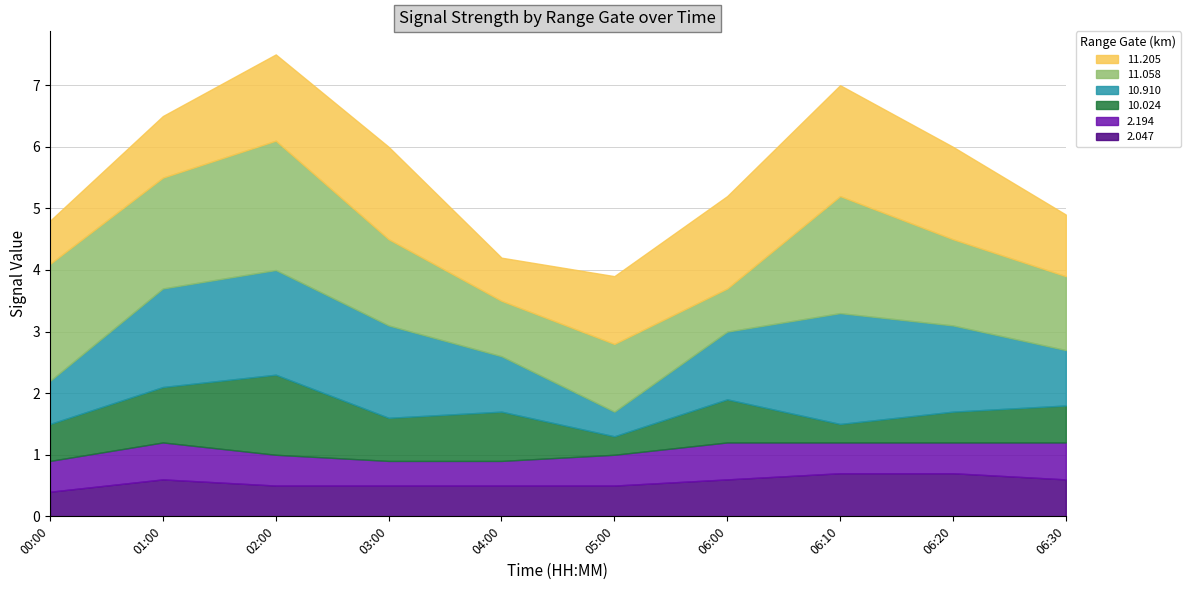

List the series in order of their peak value, highest first.

11.058, 10.910, 11.205, 10.024, 2.047, 2.194